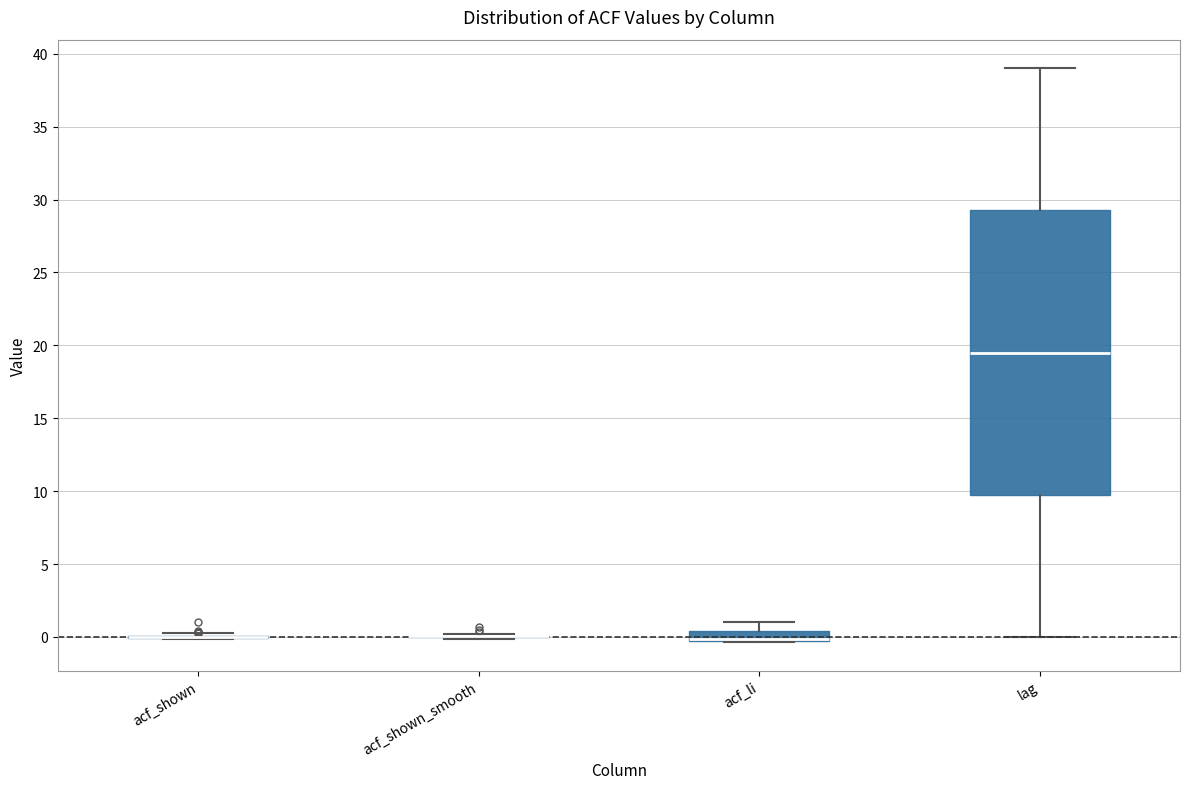

Where is the upper edge of the box for acf_li on the y-axis? The values are not printed on the chart, so give them approximately, as read against the axis.

0.5